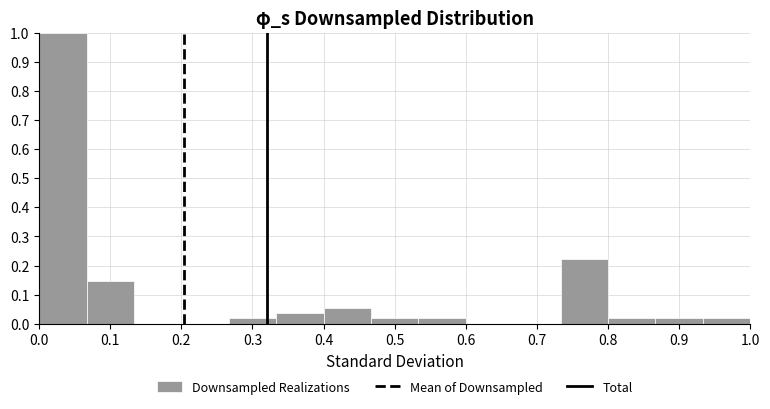

Reading left to right, list every bar in this chart as the range it spans on the x-axis followed by its height. Neither the bar edges nor the heights are printed on the chart, so give them approximately, as read against the axes.

0.00 to 0.07: 1.00
0.07 to 0.13: 0.15
0.13 to 0.20: 0
0.20 to 0.27: 0
0.27 to 0.33: 0.02
0.33 to 0.40: 0.04
0.40 to 0.47: 0.06
0.47 to 0.53: 0.02
0.53 to 0.60: 0.02
0.60 to 0.67: 0
0.67 to 0.73: 0
0.73 to 0.80: 0.22
0.80 to 0.87: 0.02
0.87 to 0.93: 0.02
0.93 to 1.00: 0.02